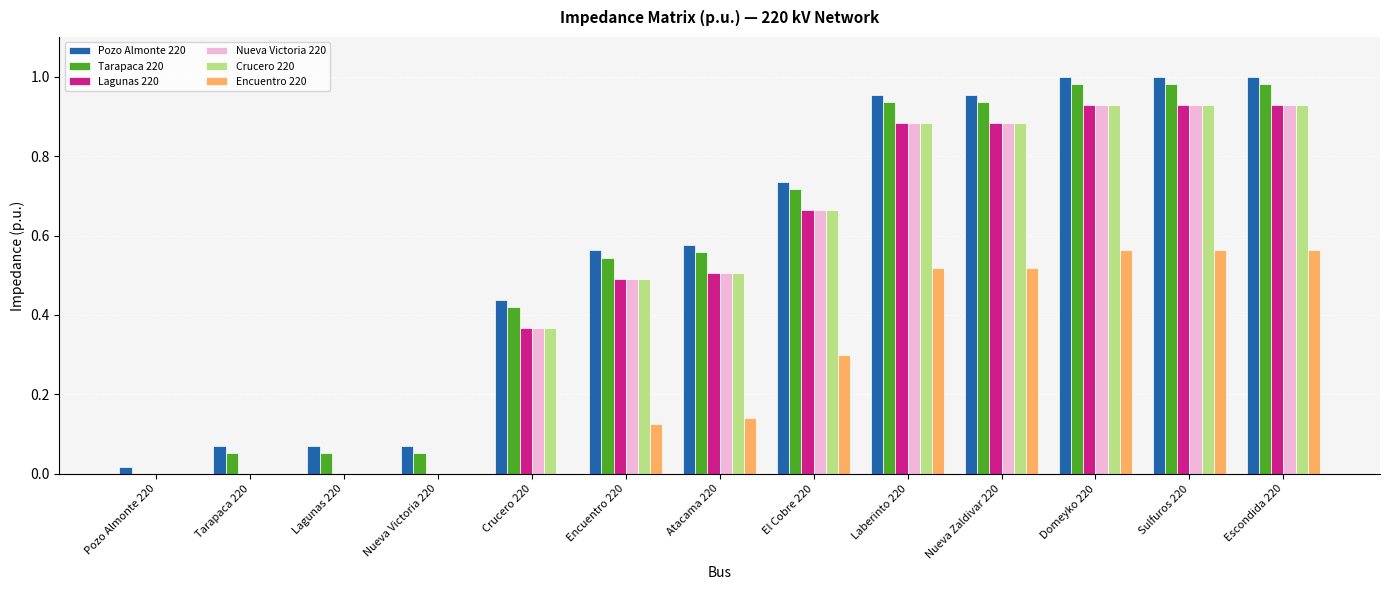

Is it true that Pozo Almonte 220 equals 1.5 at Domeyko 220?

False